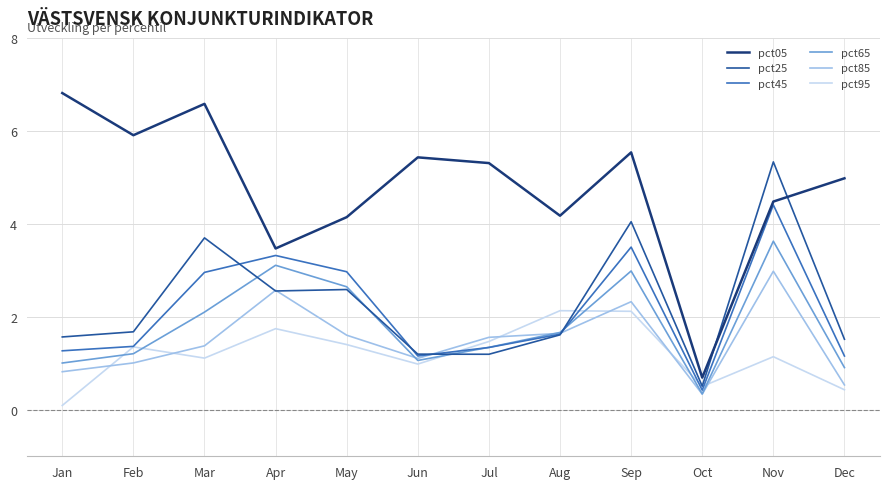

True or false: pct65 and pct05 cross at least once.

False